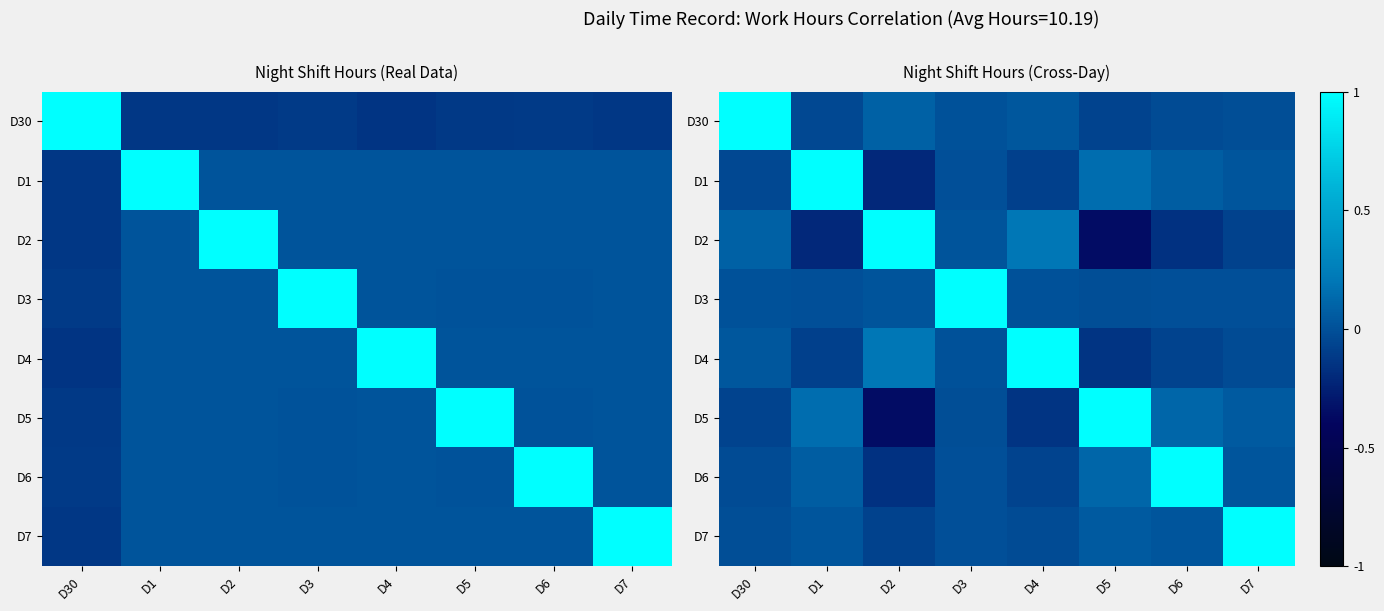

How many distinct data groups are displayed?

8